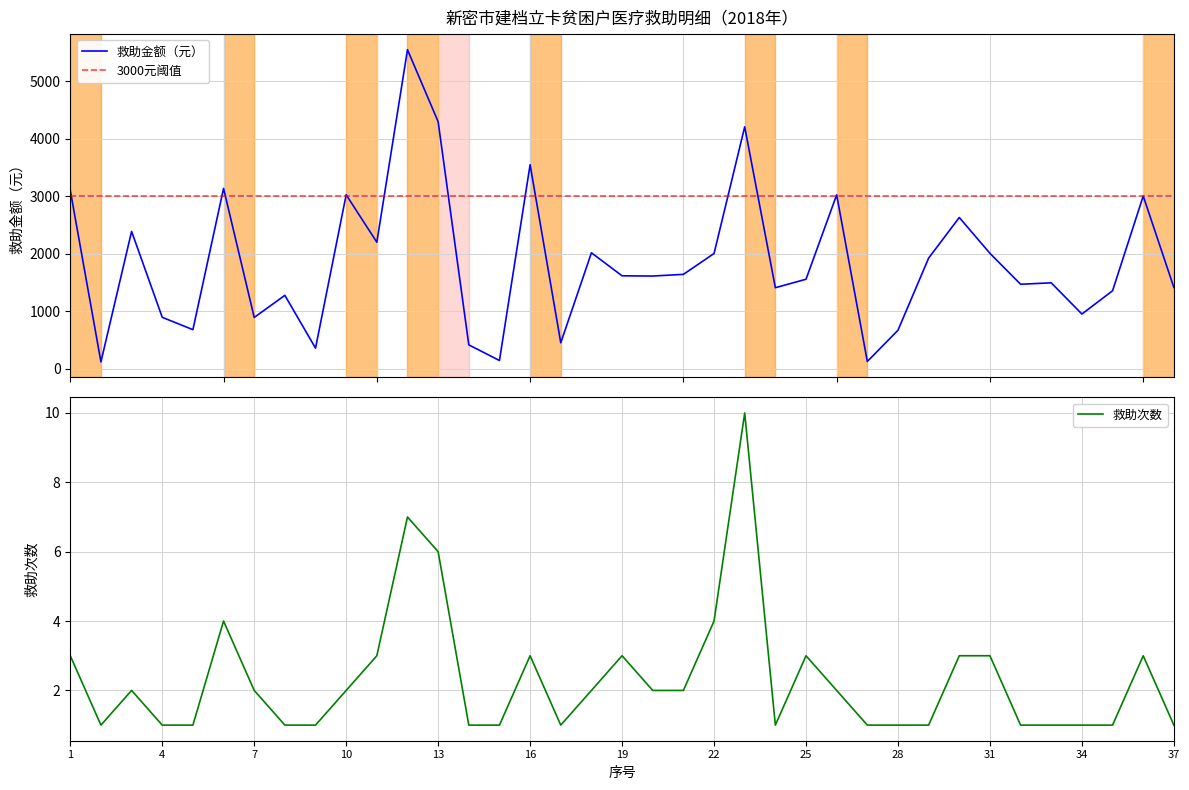

Which series has the largest total across all categories?

救助金额（元）